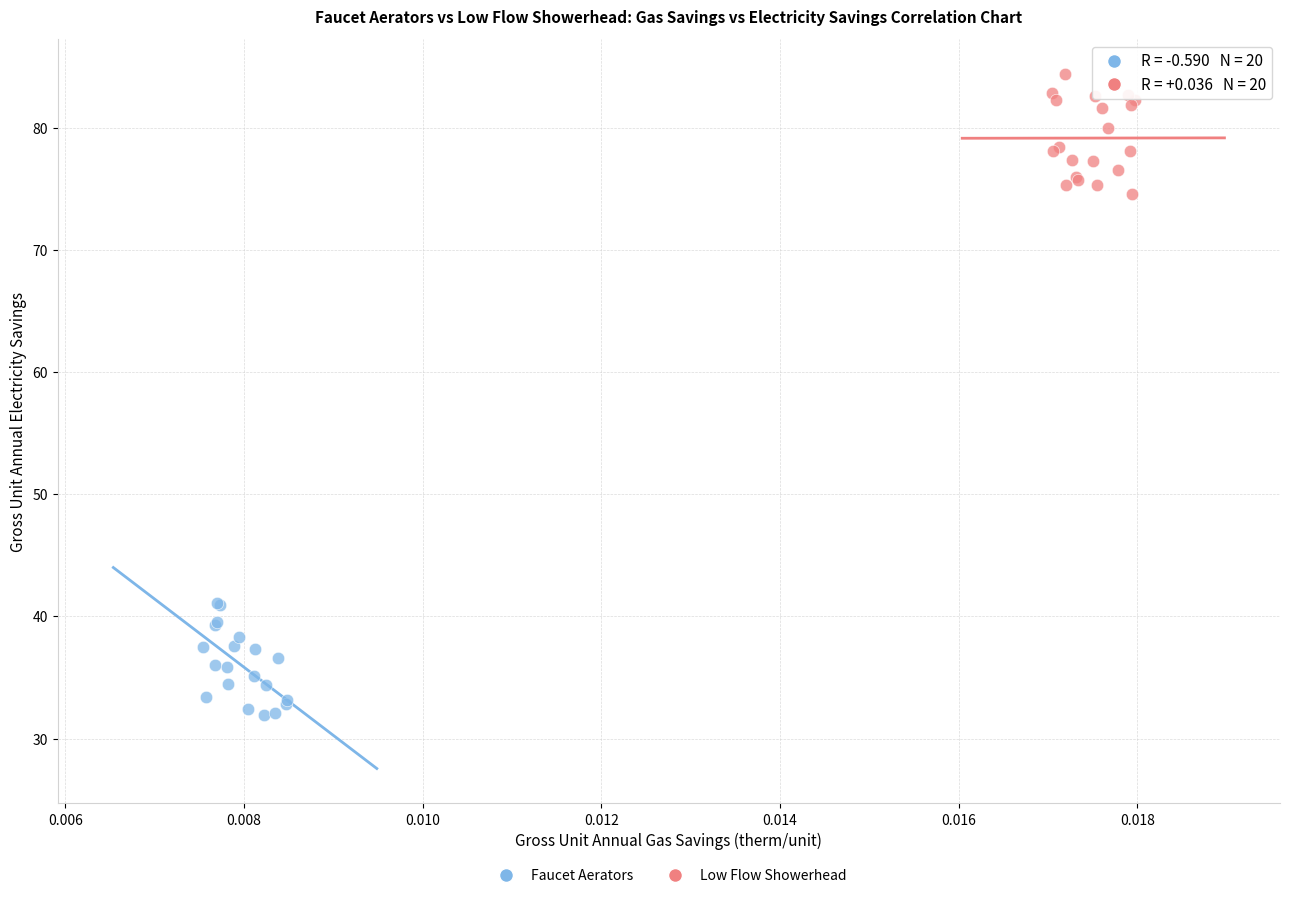

Which series reaches the minimum Y coordinate?

Faucet Aerators